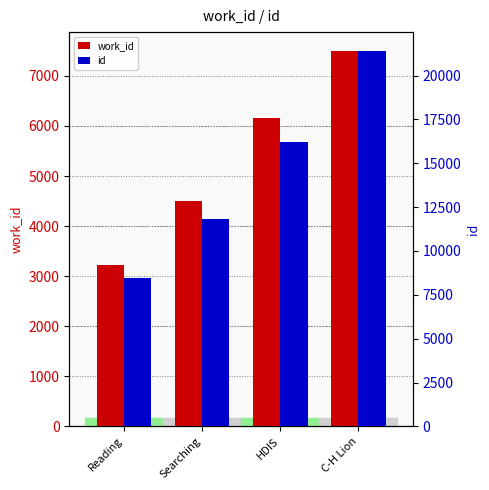

How many data points does each series have?

4